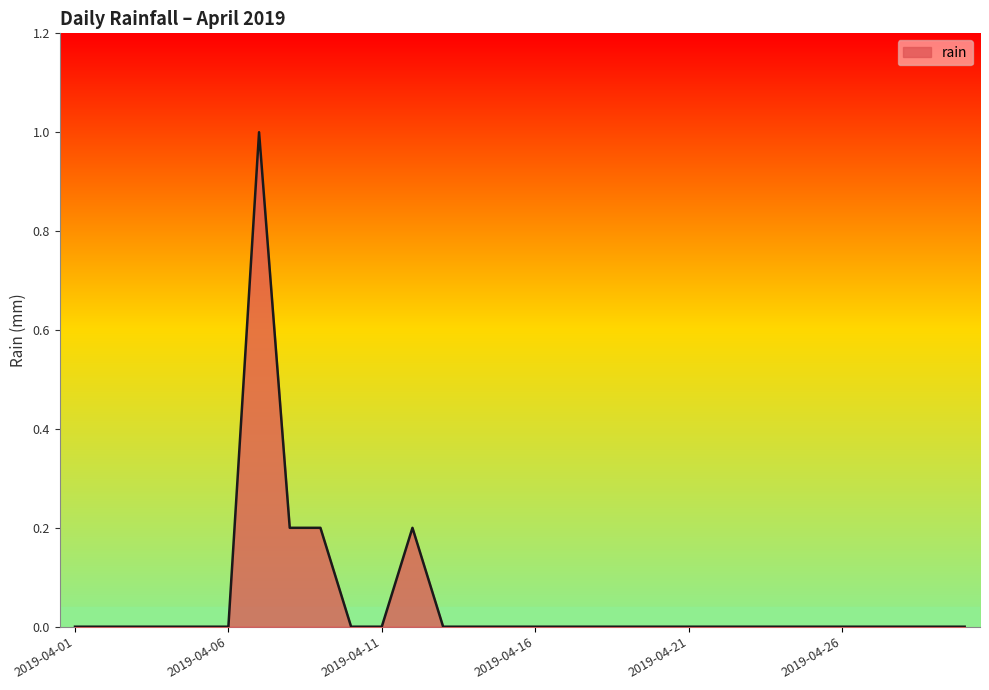

What is the greatest value displayed?

1.0